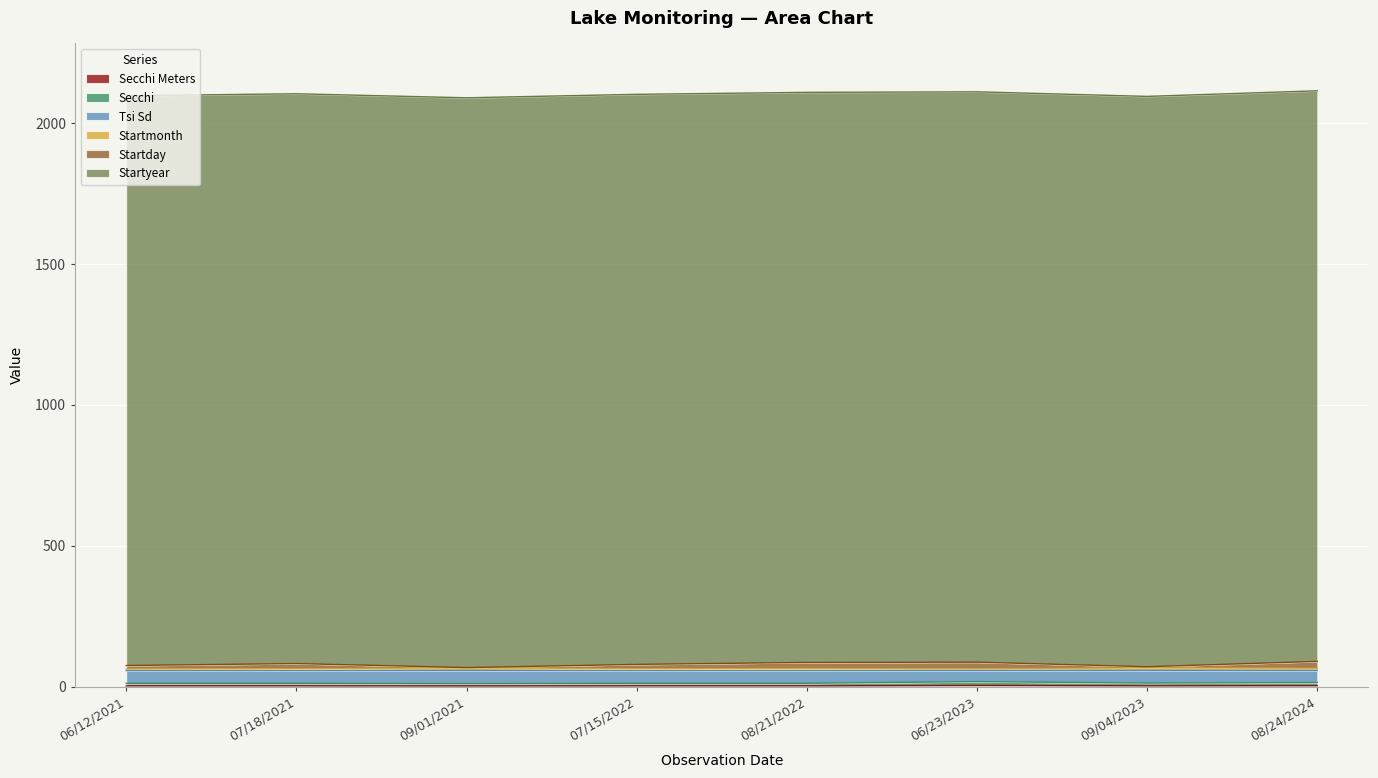

What is the minimum value for Secchi Meters?

2.4